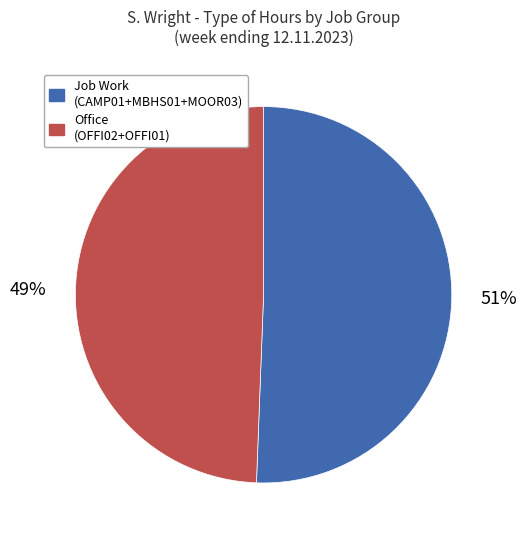

Is there any slice that represents more than half of the pie?

Yes